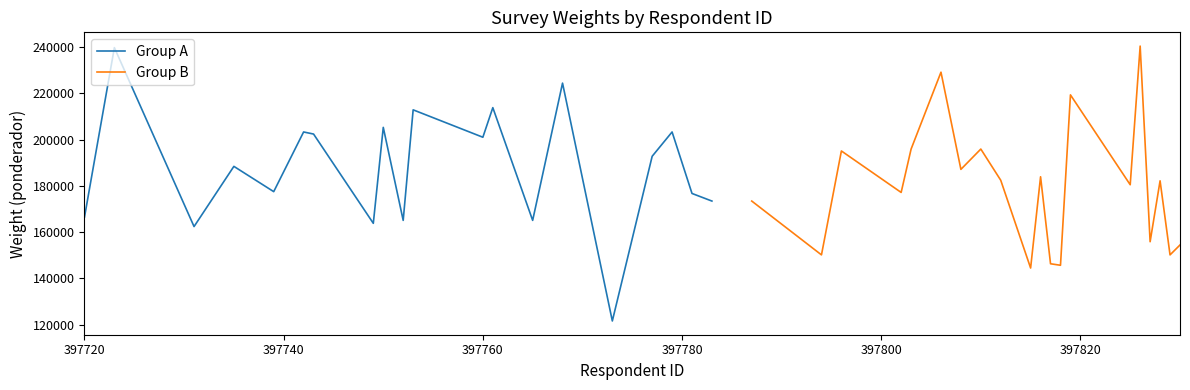

How many interior local peaks does the Group A series have?

8